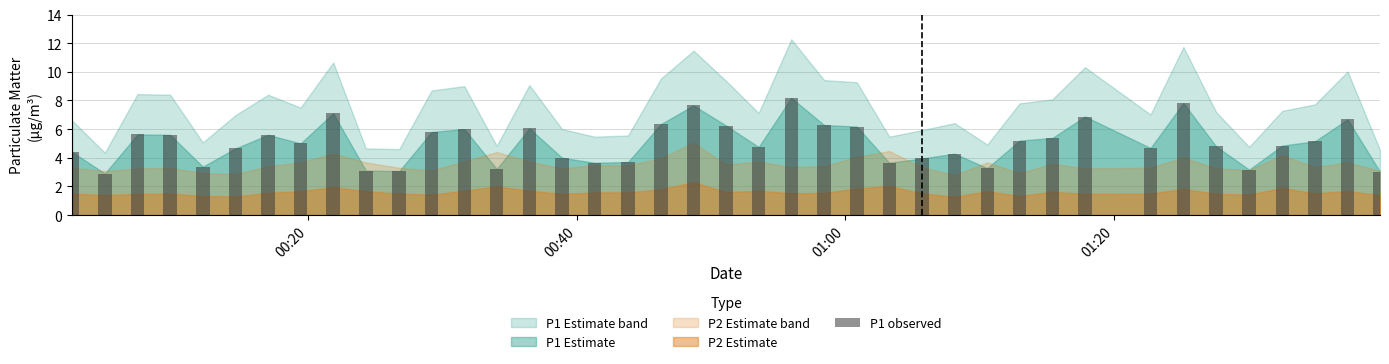

What is the average value?

5.0